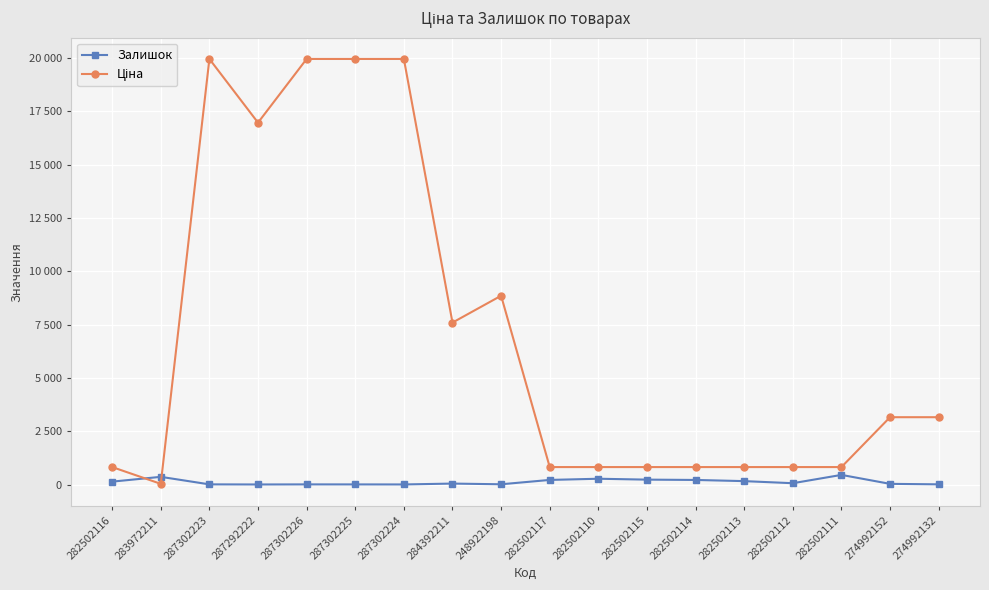

What is the difference between the second highest and minimum values in the Залишок series?

358.0